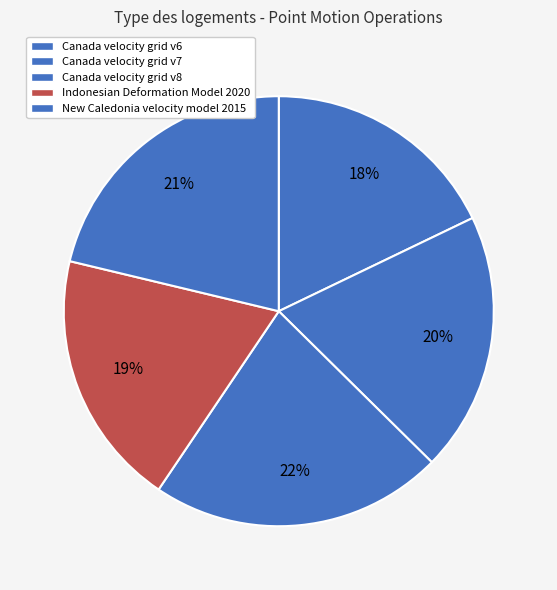

How many slices are in this pie chart?

5